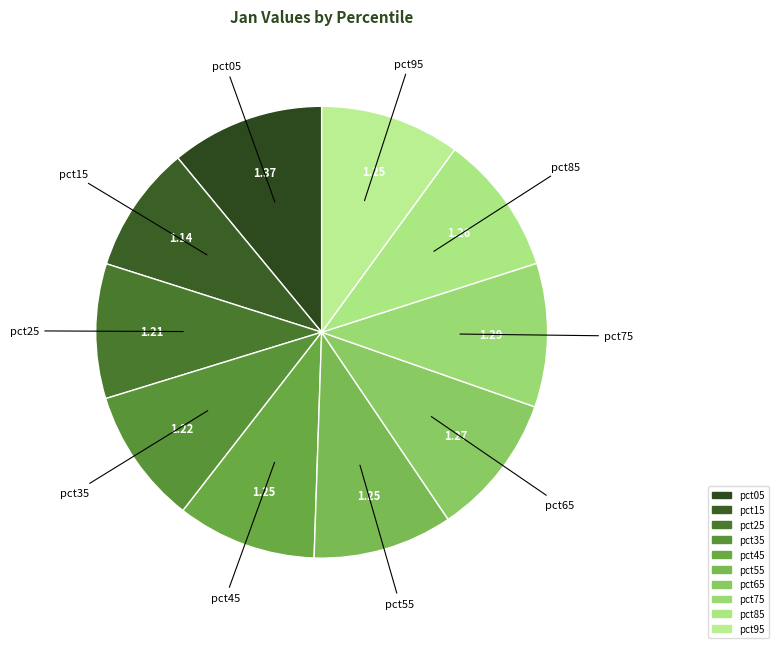

What percentage is the pct45 slice, to the nearest percent?

10%